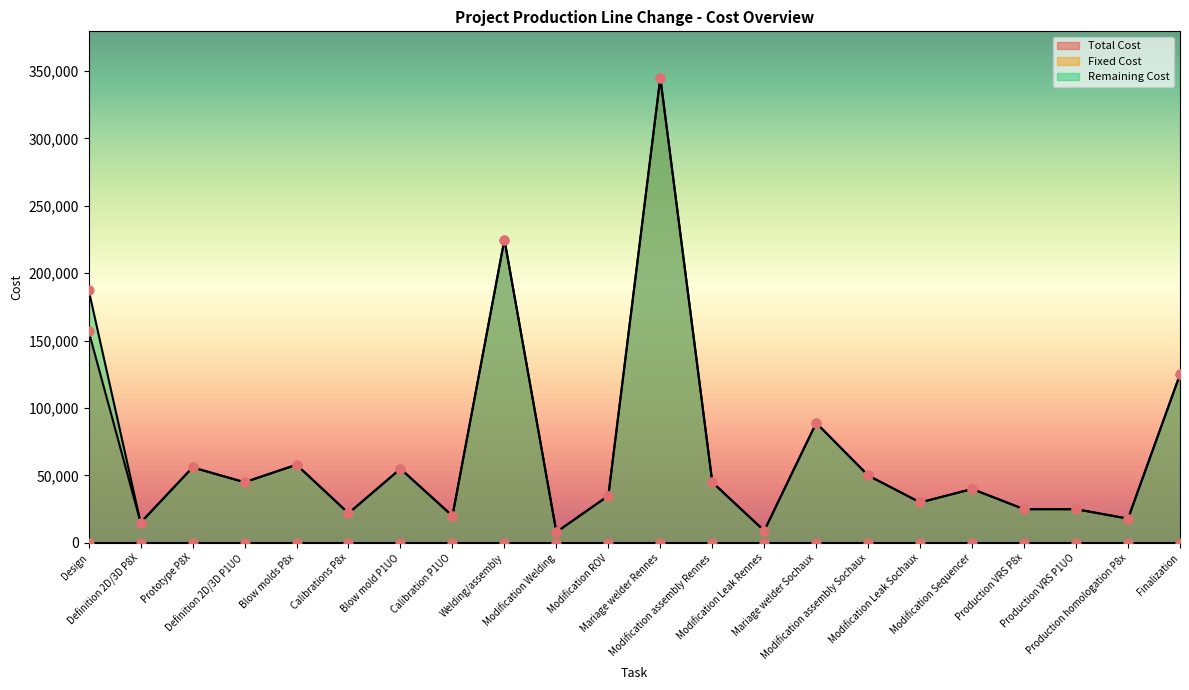

Which series contains the highest Y value?

Total Cost